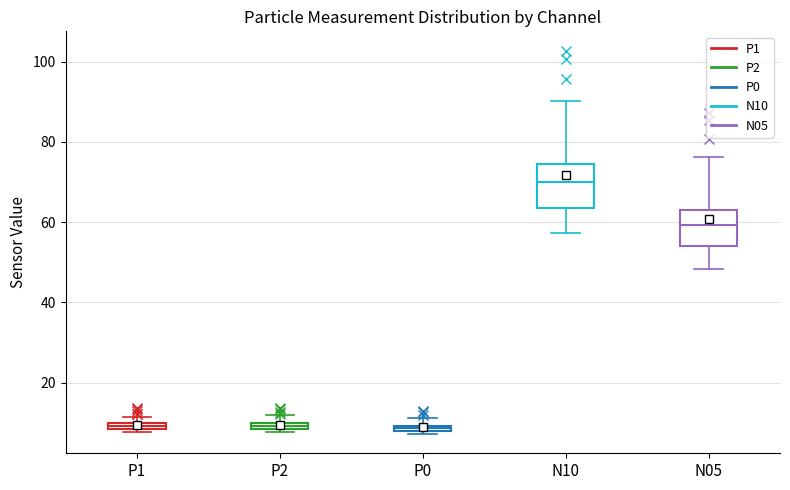

Which box has the highest median line?

N10